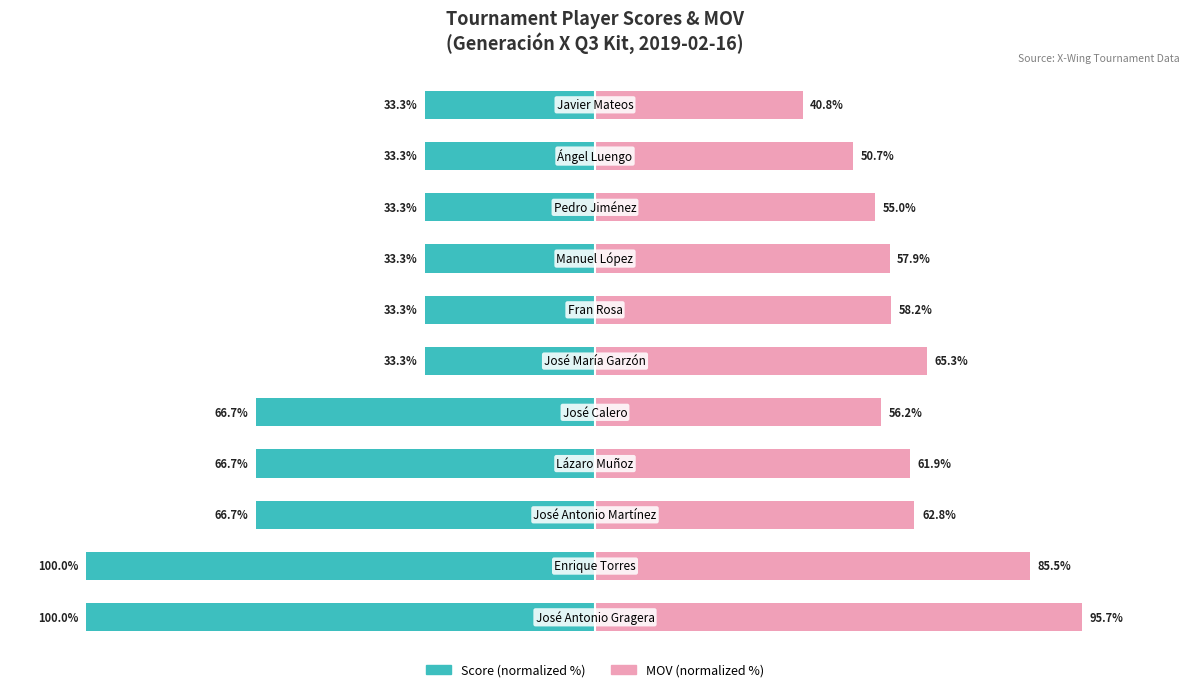

What is the average value of the Score (normalized %) series?

-54.5